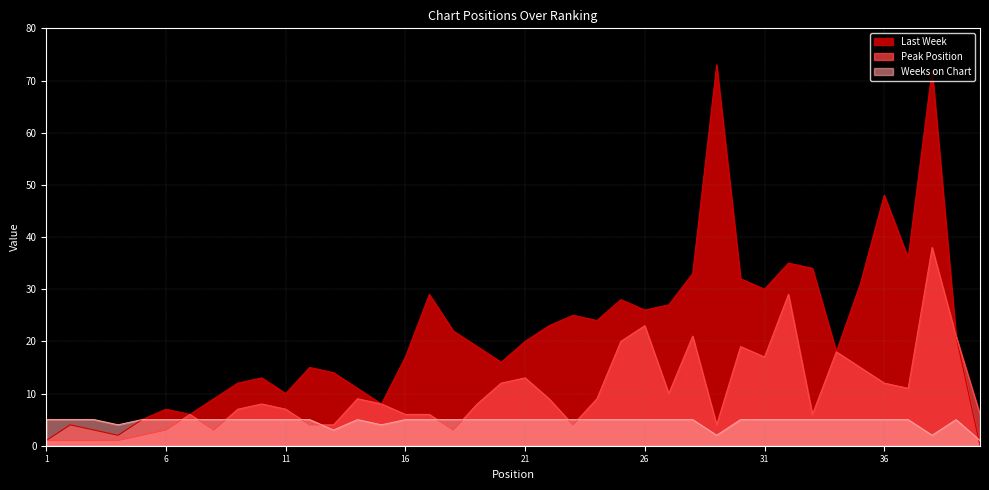

What is the spread (max minus min) of values at 23?

21